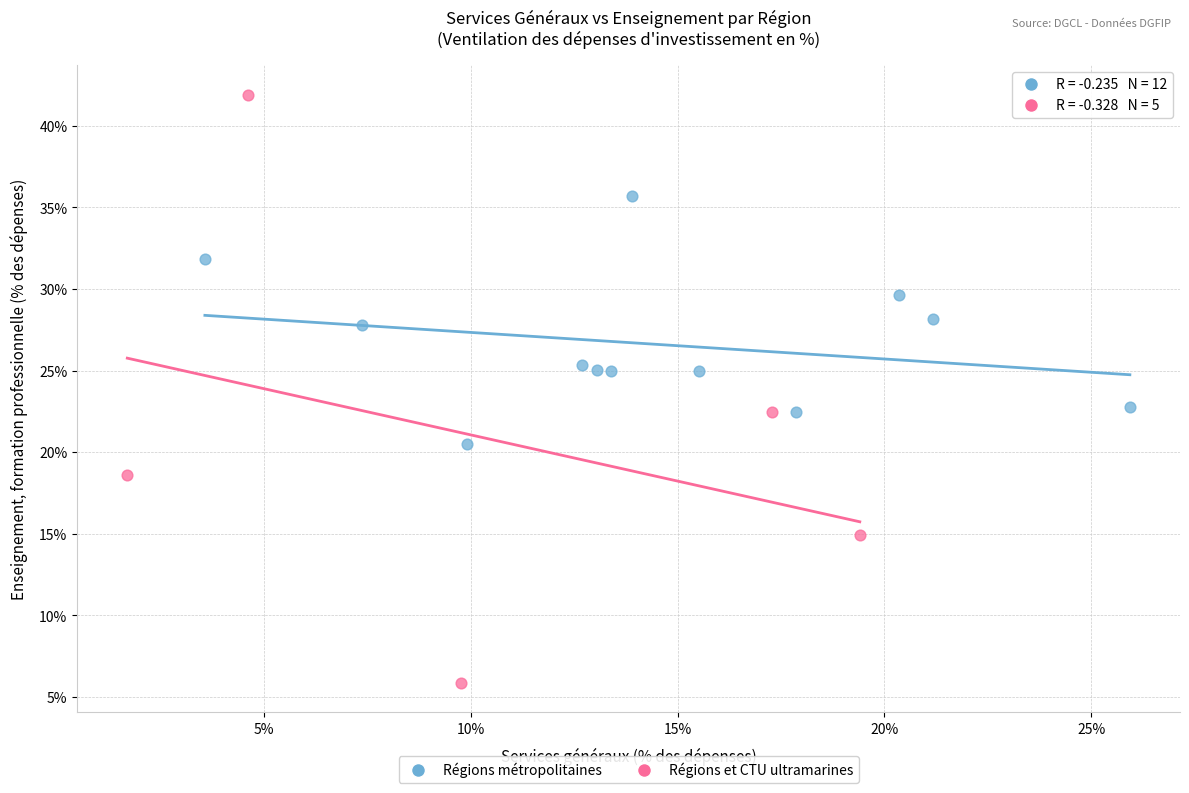

Which series has the largest Y range (max minus min)?

Régions et CTU ultramarines